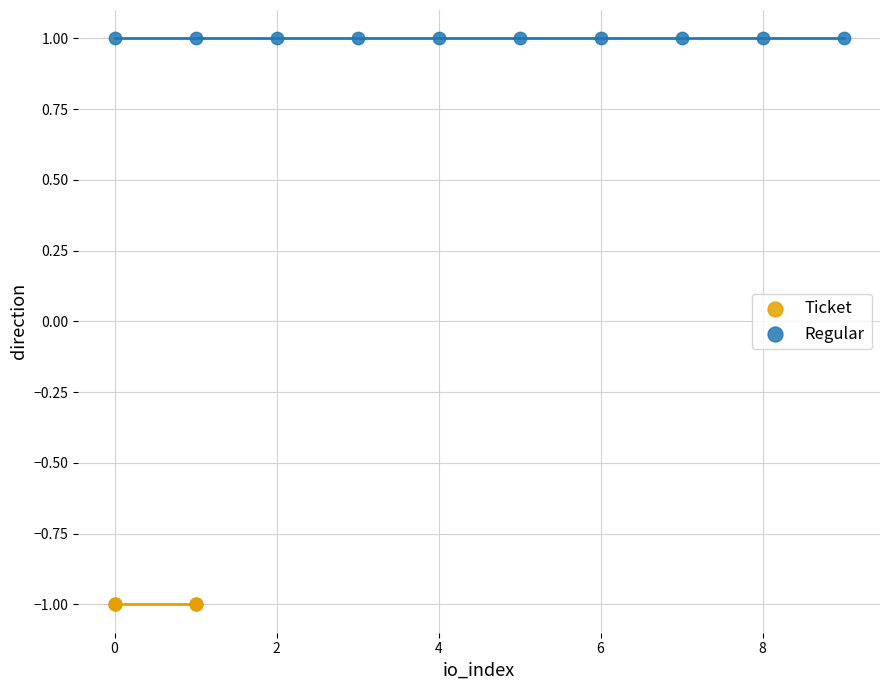

Which series reaches the maximum Y coordinate?

Regular